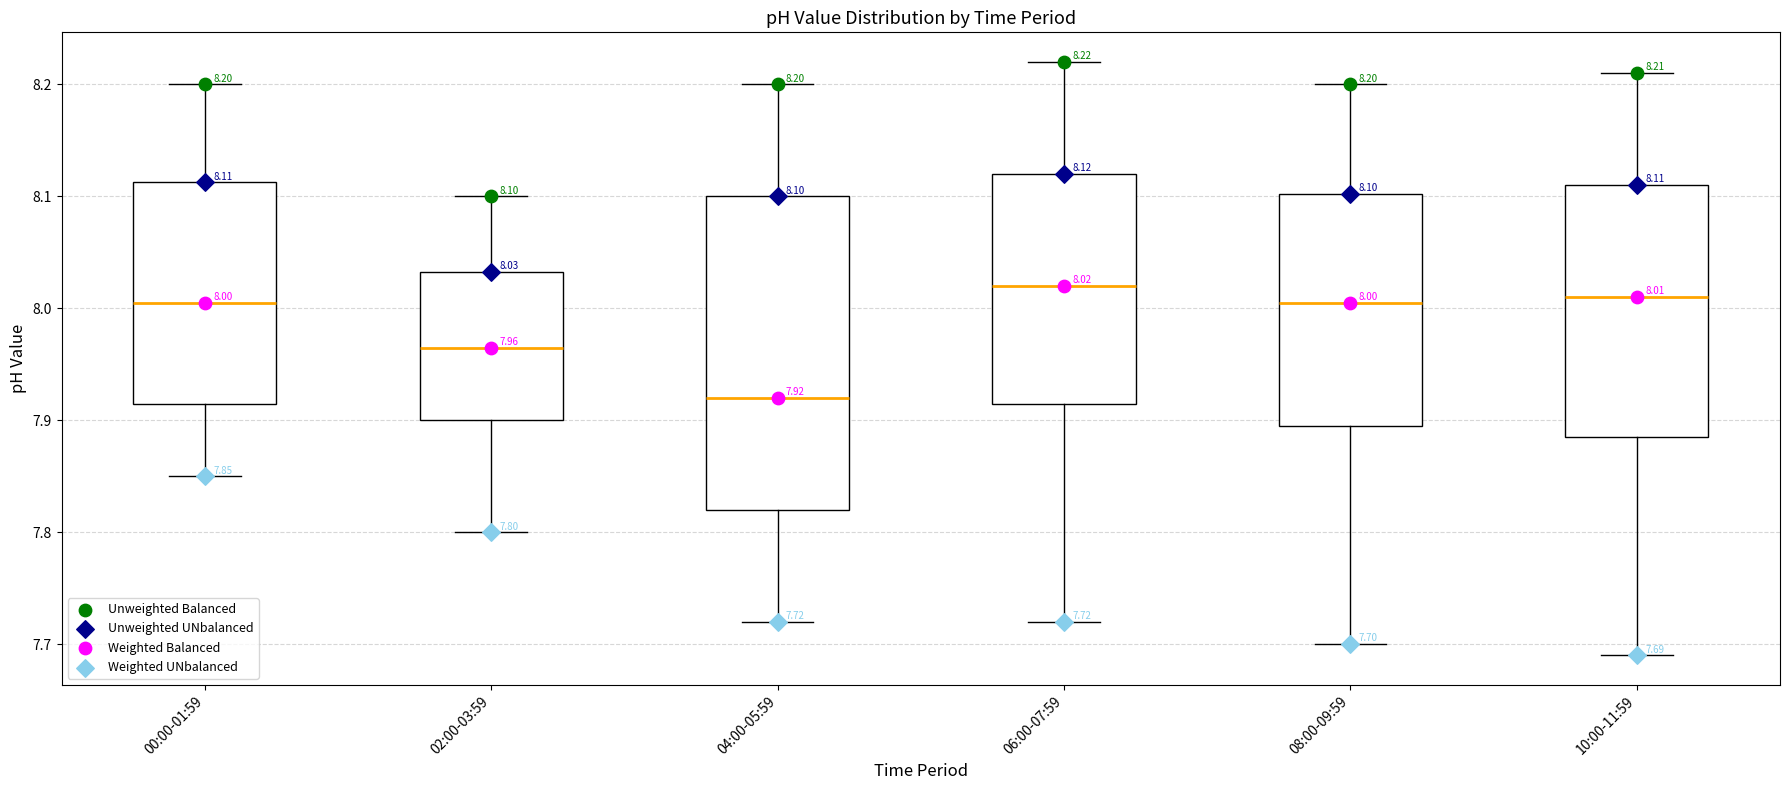

Comparing the boxes themselves (not the whiskers), which one is the tallest?

04:00-05:59